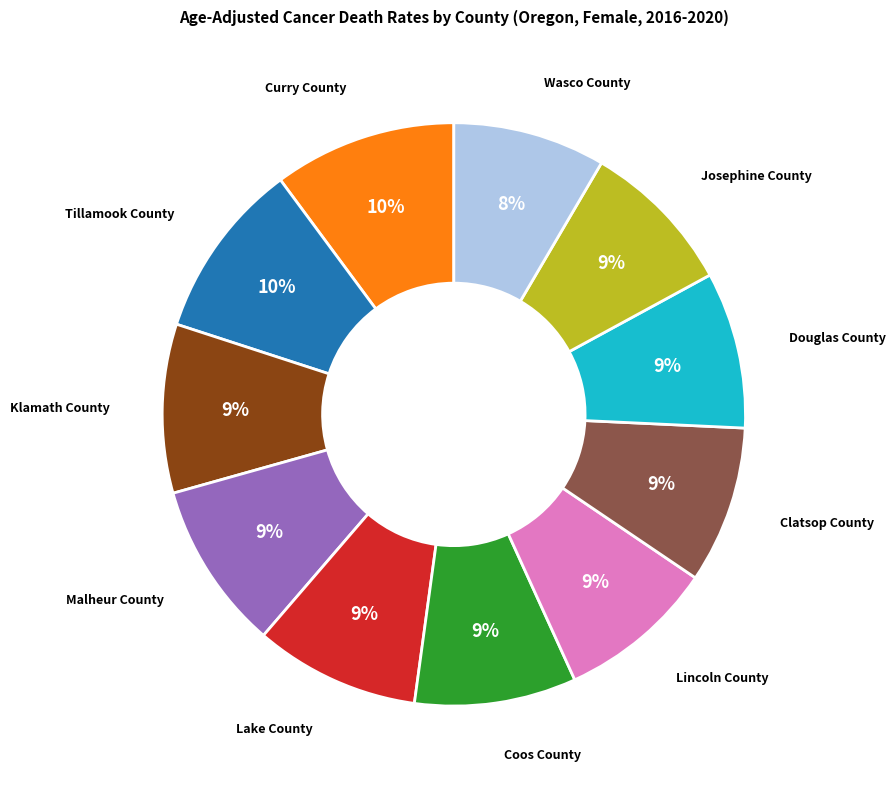

Count the number of slices in the pie.

11